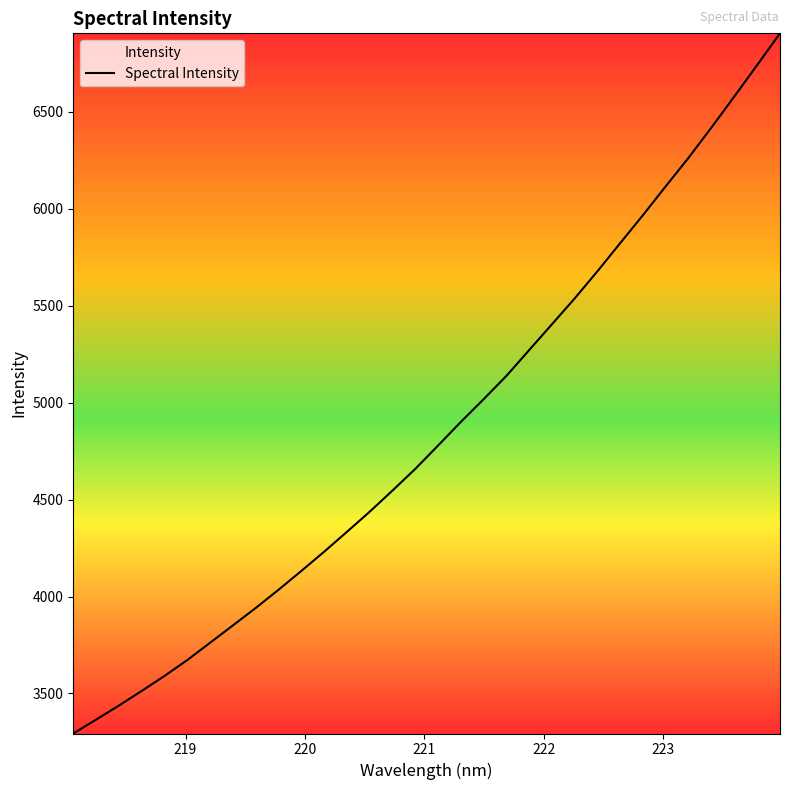

True or false: there are more than 2 points higher than both neighbors.

False